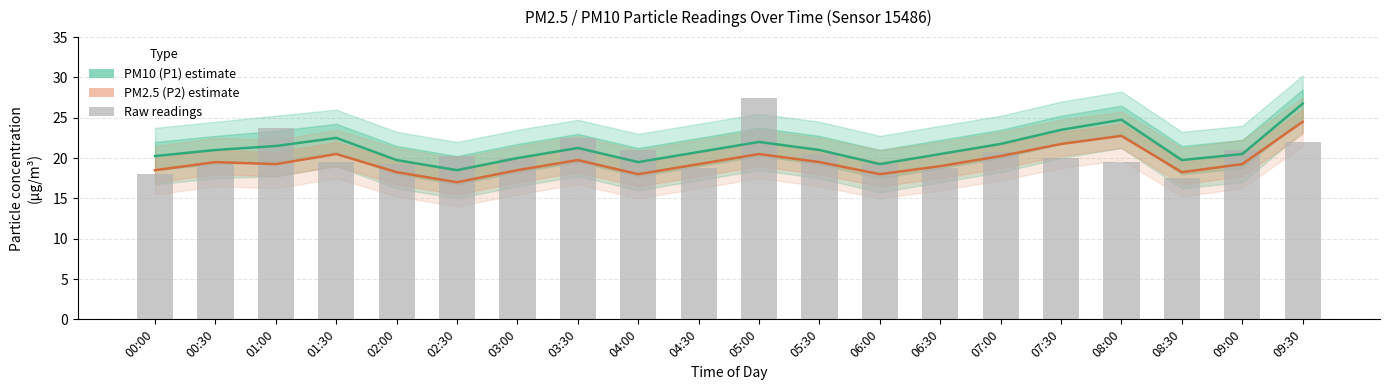

What is the average value of the PM2.5 (P2) series?

19.6